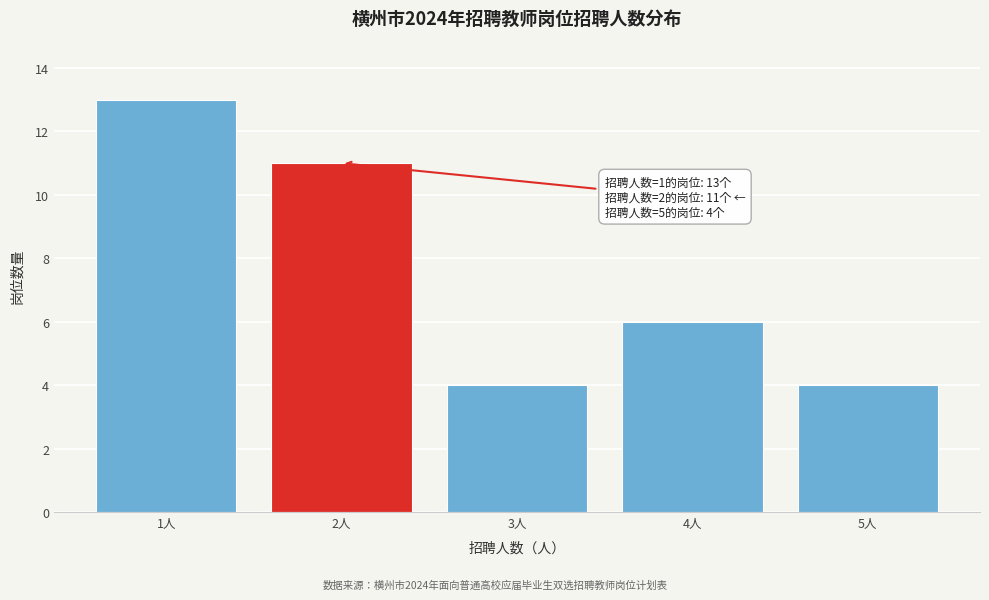

Reading left to right, what are all the values shown in this chart?

1人=13	2人=11	3人=4	4人=6	5人=4